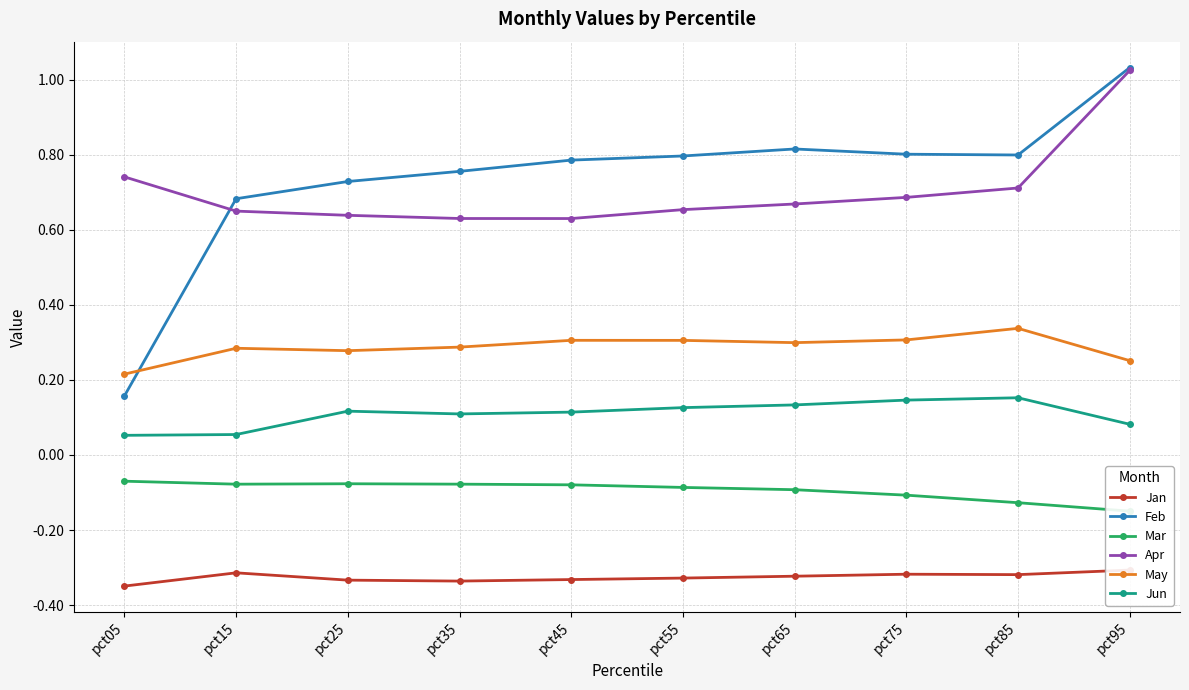

The value of Apr at pct85 is 0.7. True or false?

True